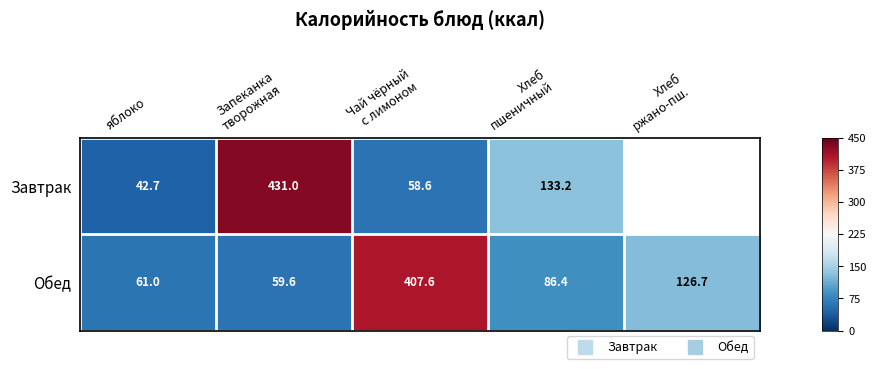

List the series in order of their peak value, highest first.

Завтрак, Обед